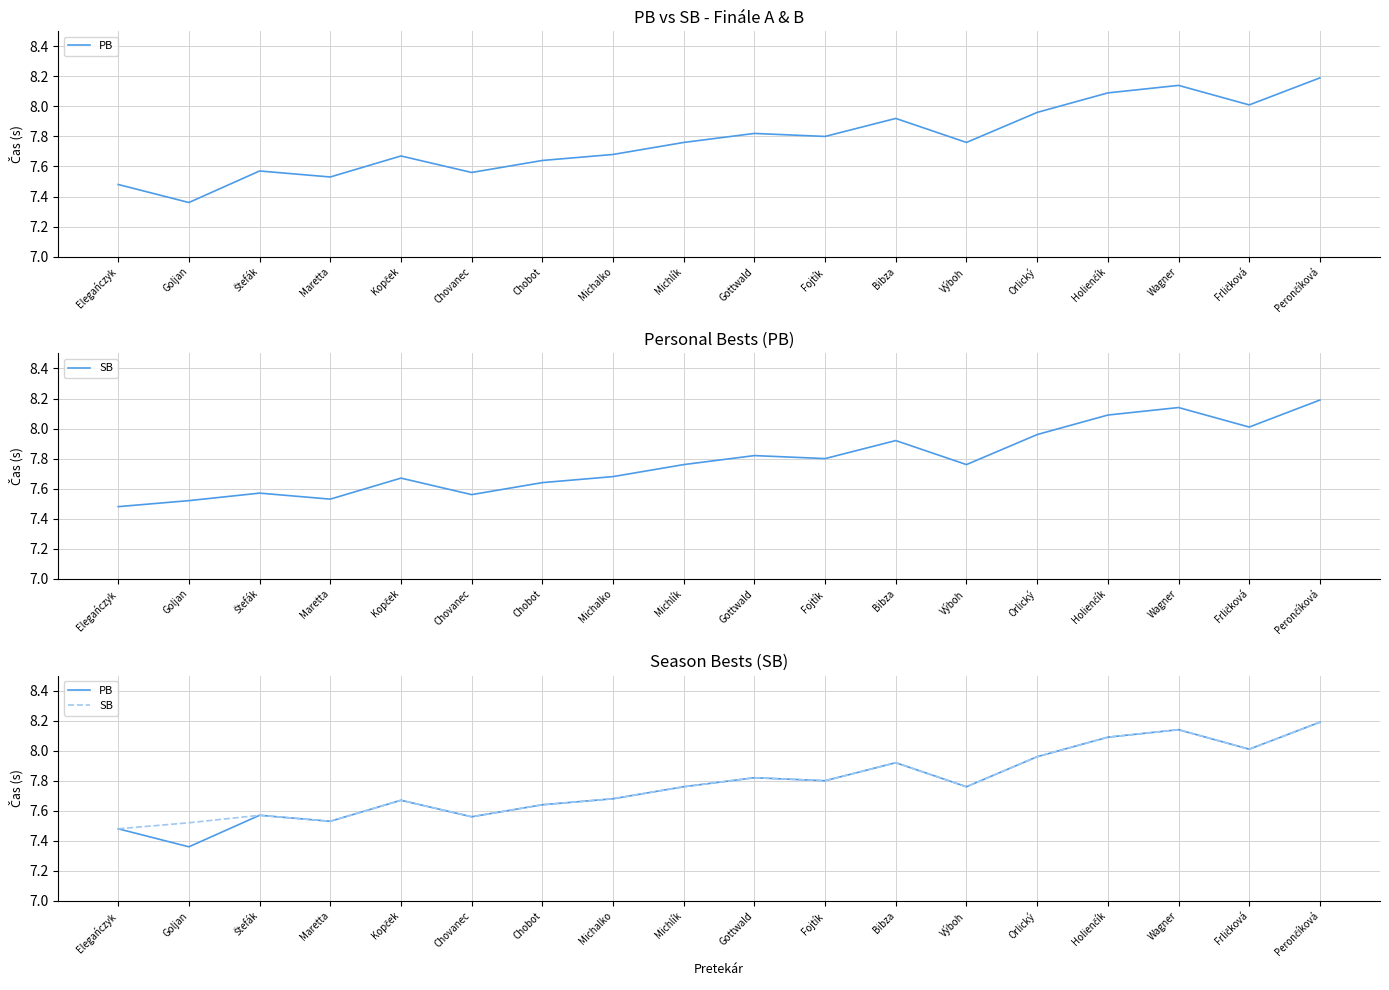

Which series has the largest range (max minus min)?

PB